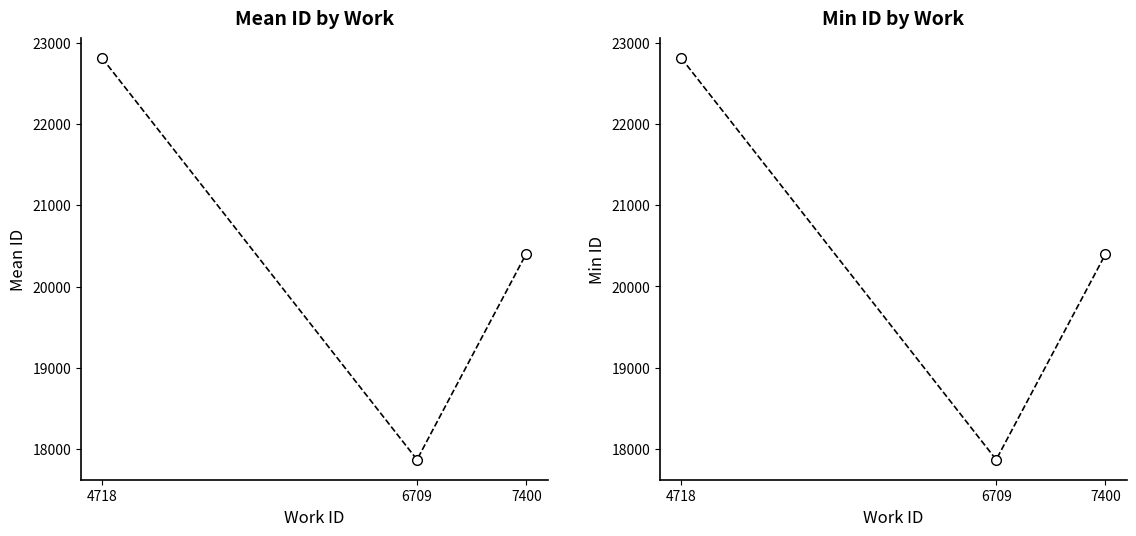

How many series are shown in this chart?

2